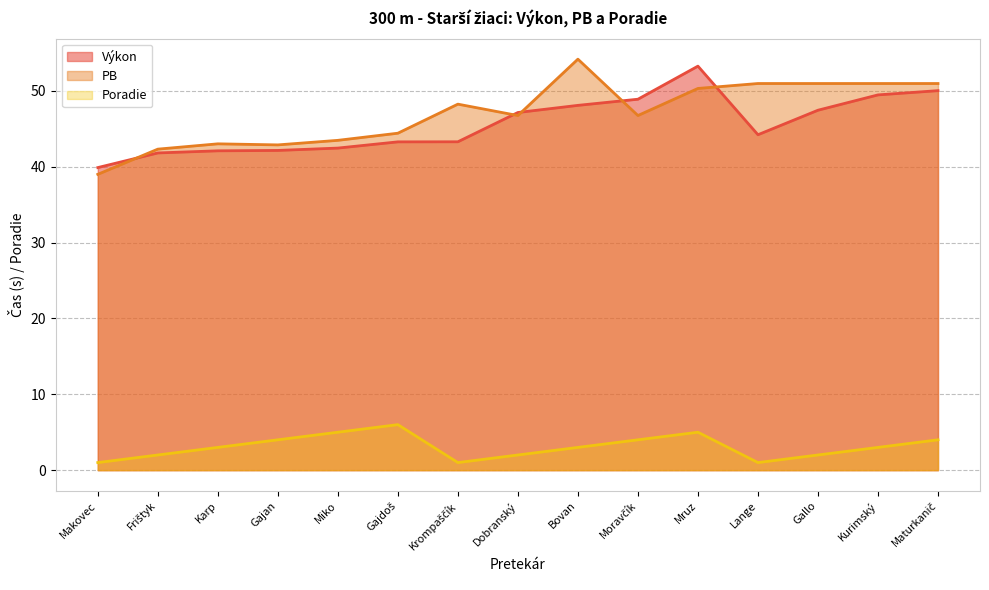

Which series has the largest total across all categories?

PB